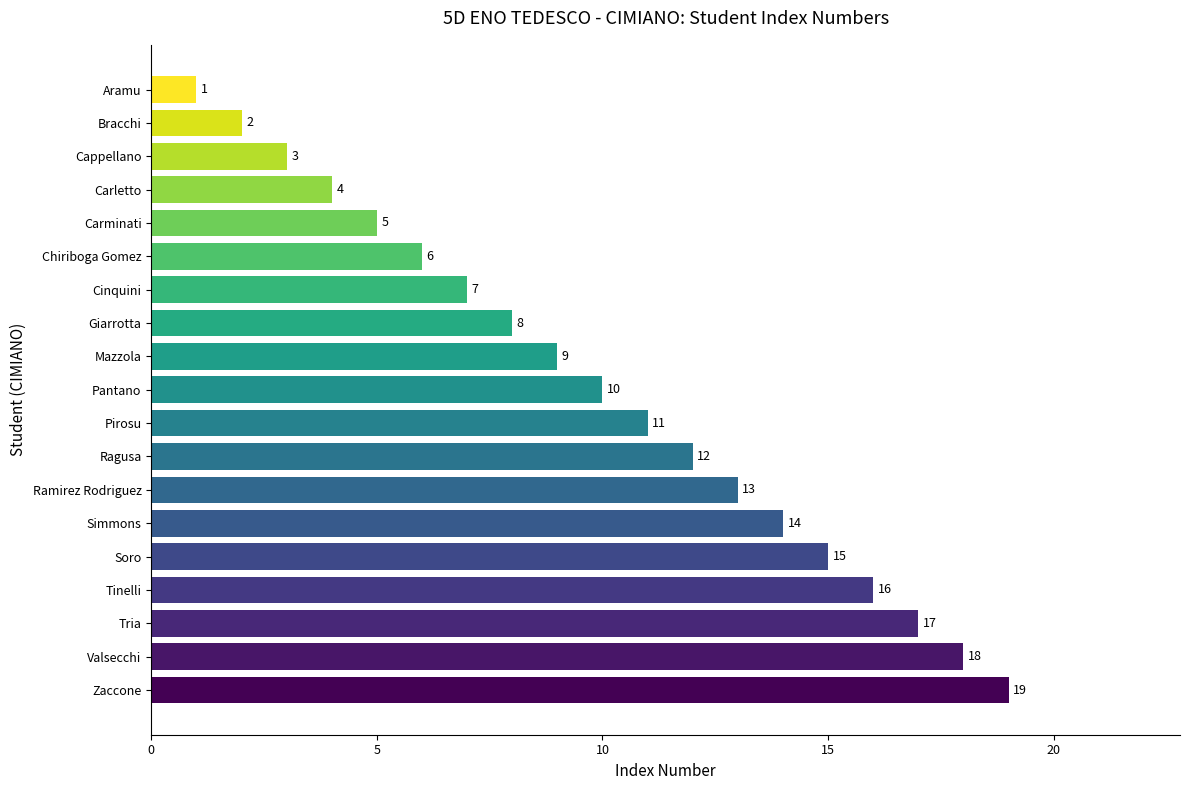

Read the value at Tinelli.

16